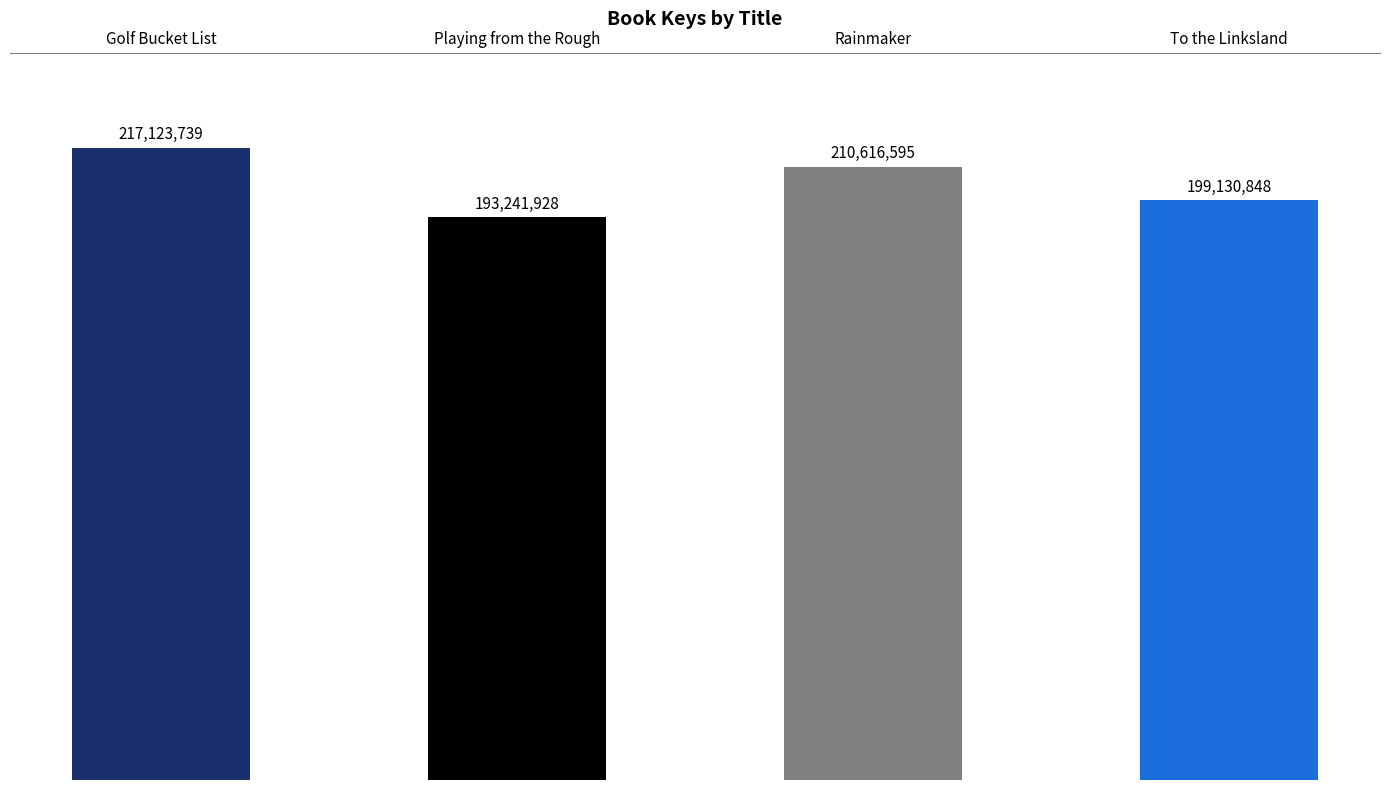

Does the chart contain any negative values?

No